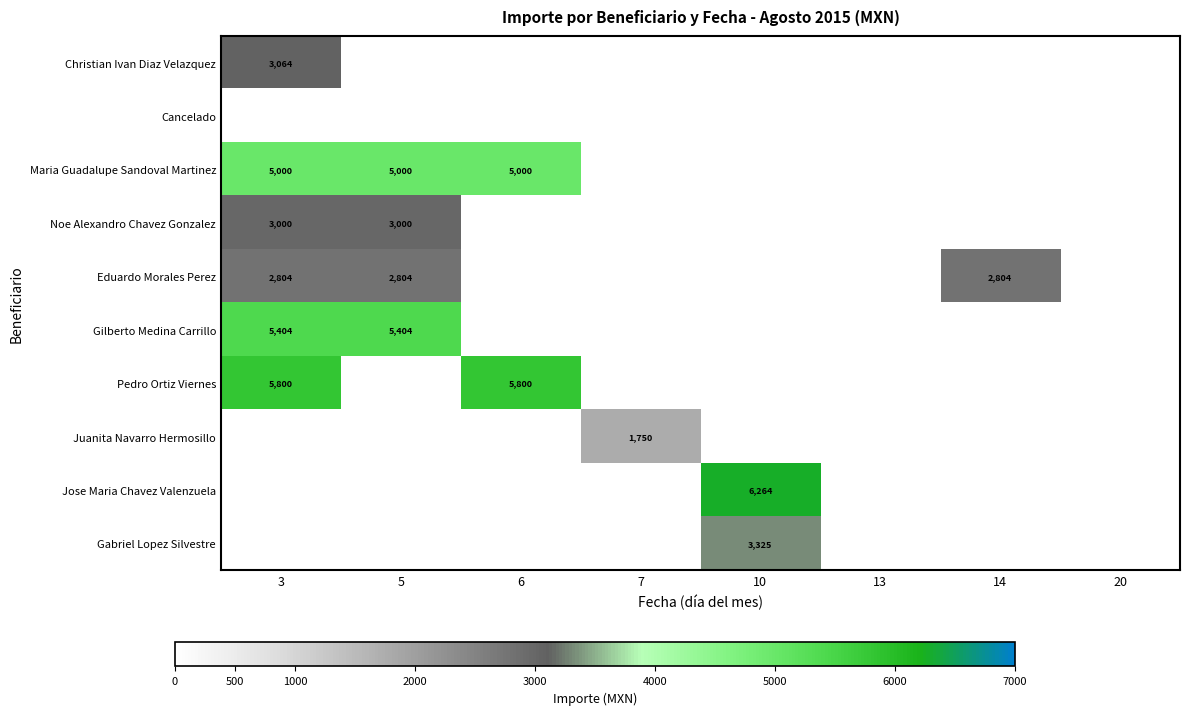

Is it true that Eduardo Morales Perez equals 2804 at 5?

True